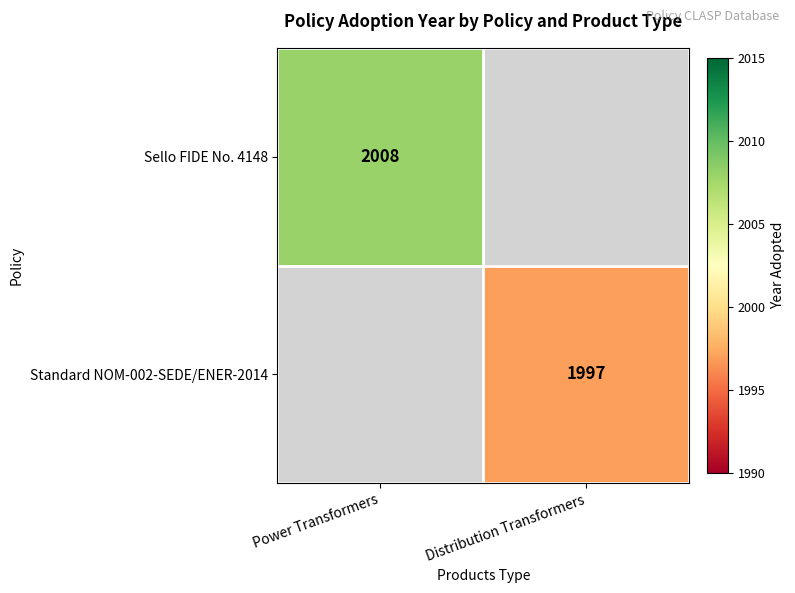

True or false: Sello FIDE No. 4148 has a value of 2008 at Power Transformers.

True